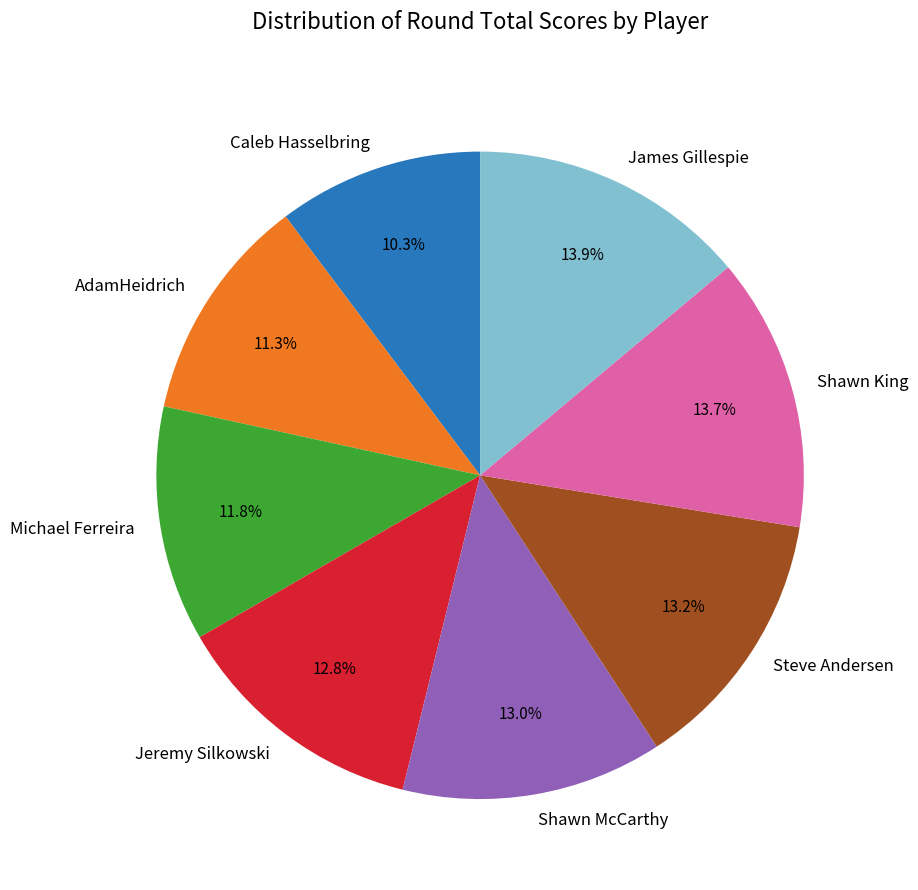

Does any single category account for the majority?

No